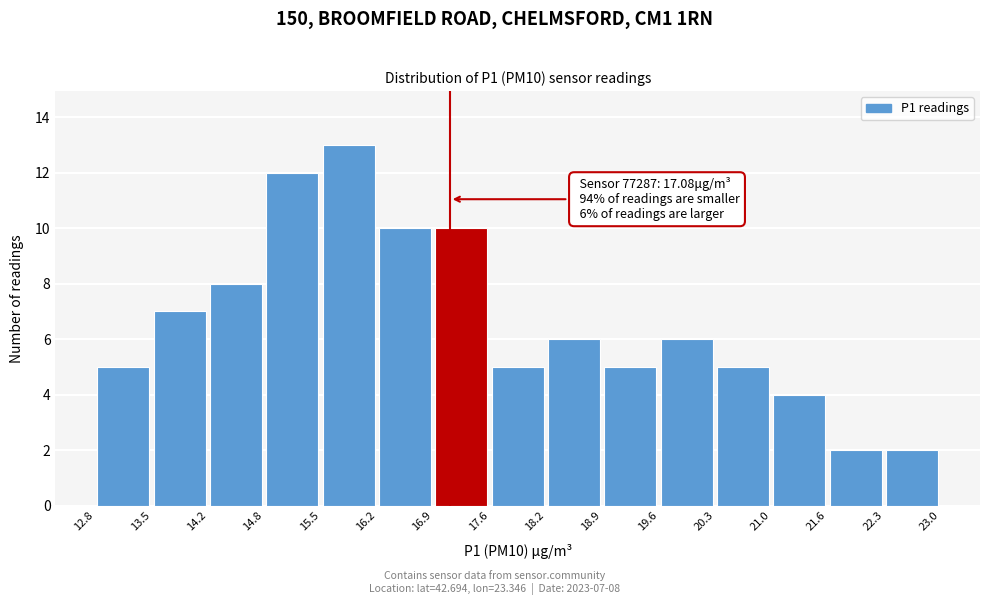

Which range on the x-axis has the tallest bar?

15.5 to 16.2